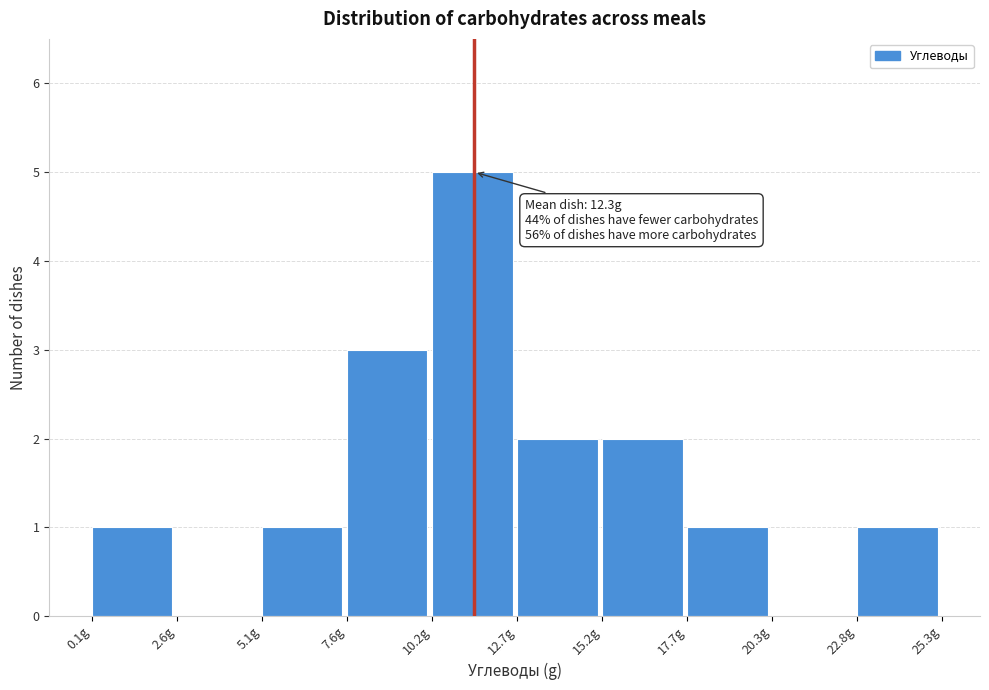

Over which range of the x-axis is the bar tallest?

10.0 to 12.5